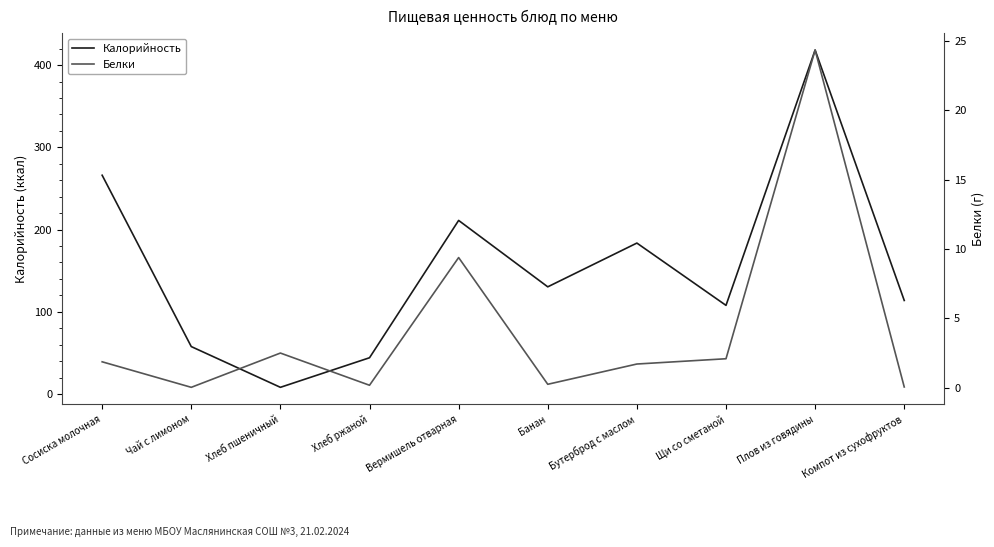

True or false: Калорийность has a value of 71.4 at Хлеб ржаной.

False